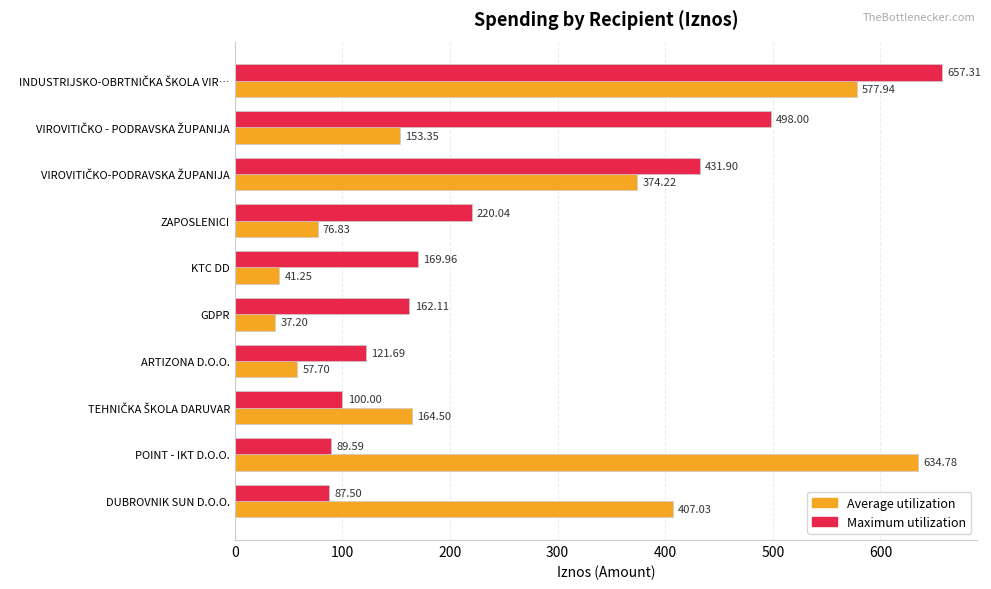

Rank the series by their maximum value, from highest to lowest.

Maximum utilization, Average utilization